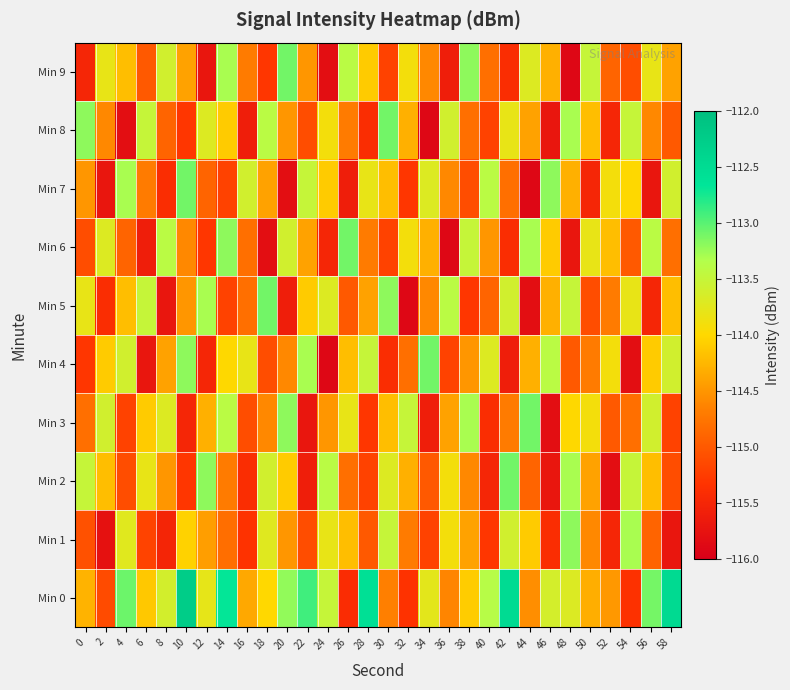

Count the number of categories in the chart.

30